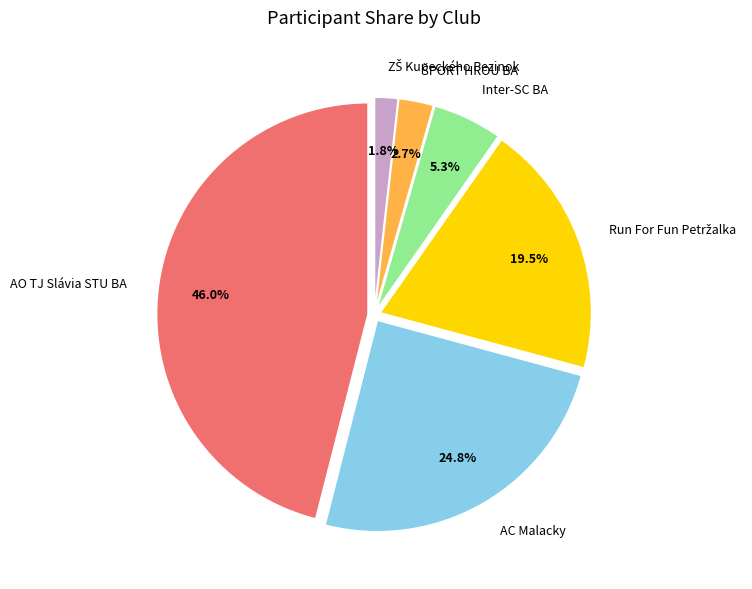

What is the largest slice in the pie chart?

AO TJ Slávia STU BA